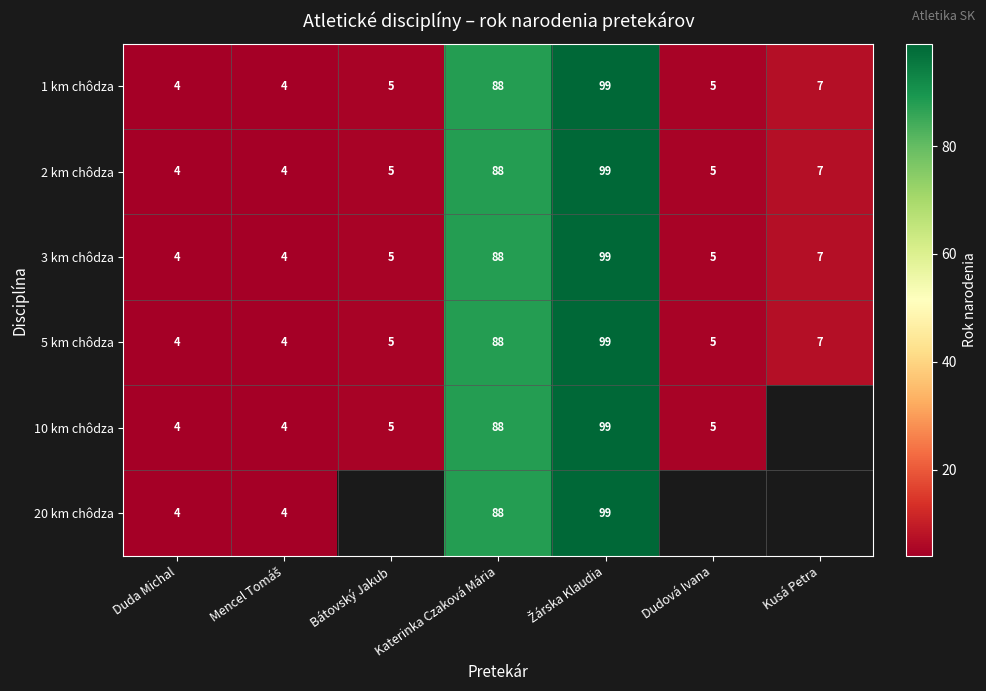

What is the total value across all series at Katerinka Czaková Mária?

528